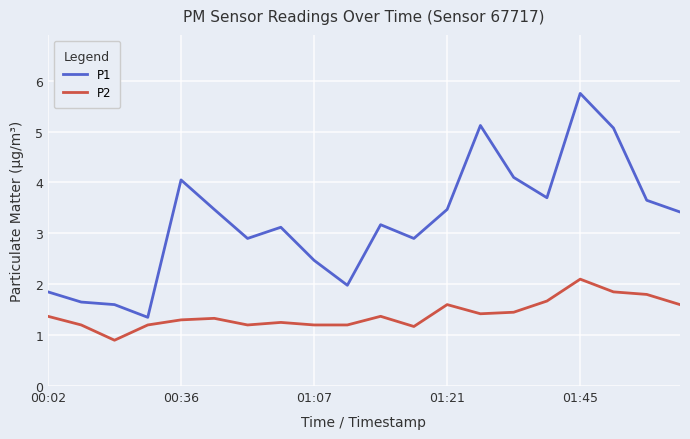

Is this an area chart (filled region under the line)?

No